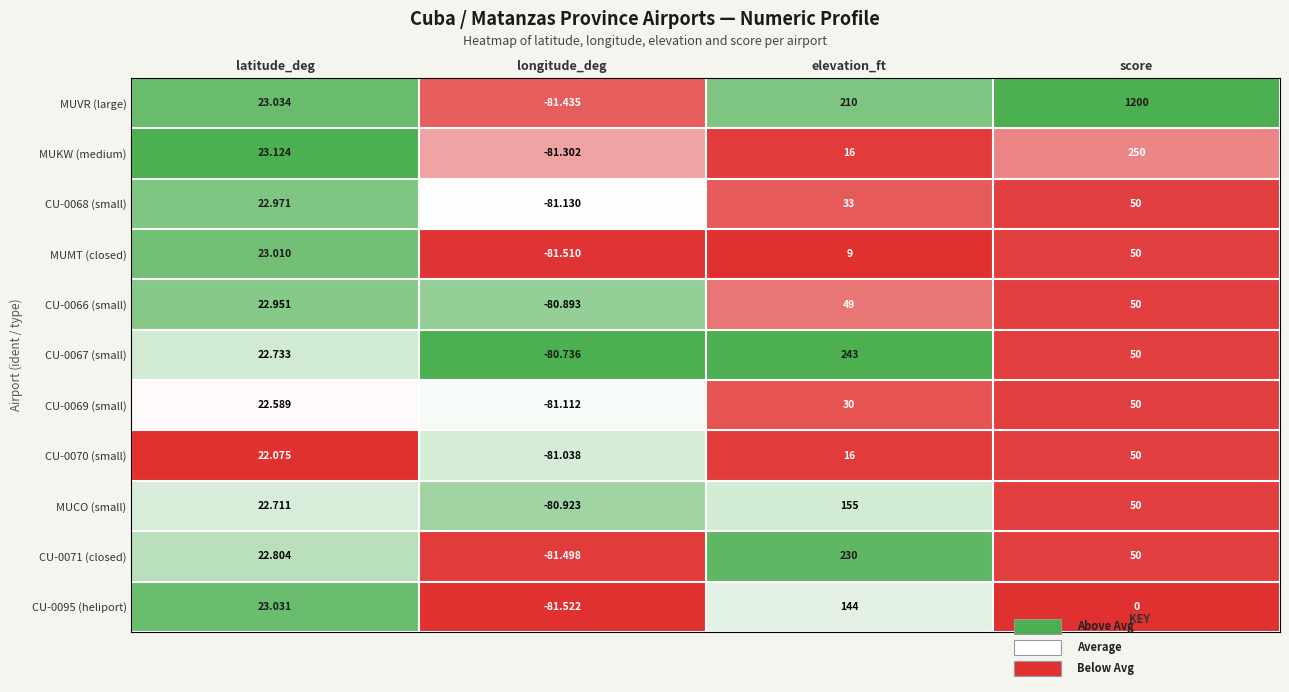

Which series has the largest range (max minus min)?

MUVR (large)